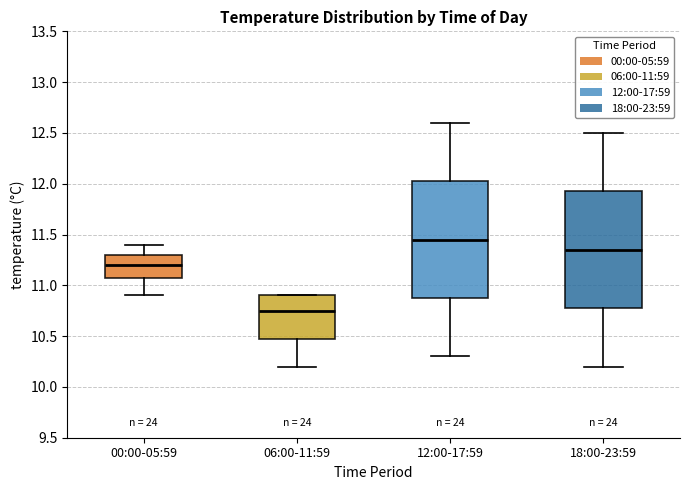

Reading left to right, read every box against the y-axis: the position of its median line, the range the box covers, and the ends of its whiskers. The values are not printed on the chart, so give them approximately, as read against the axis.

00:00-05:59: median 11.20, box 11.10 to 11.30, whiskers 10.90 to 11.40
06:00-11:59: median 10.75, box 10.50 to 10.90, whiskers 10.20 to 10.90
12:00-17:59: median 11.45, box 10.90 to 12.05, whiskers 10.30 to 12.60
18:00-23:59: median 11.35, box 10.80 to 11.95, whiskers 10.20 to 12.50